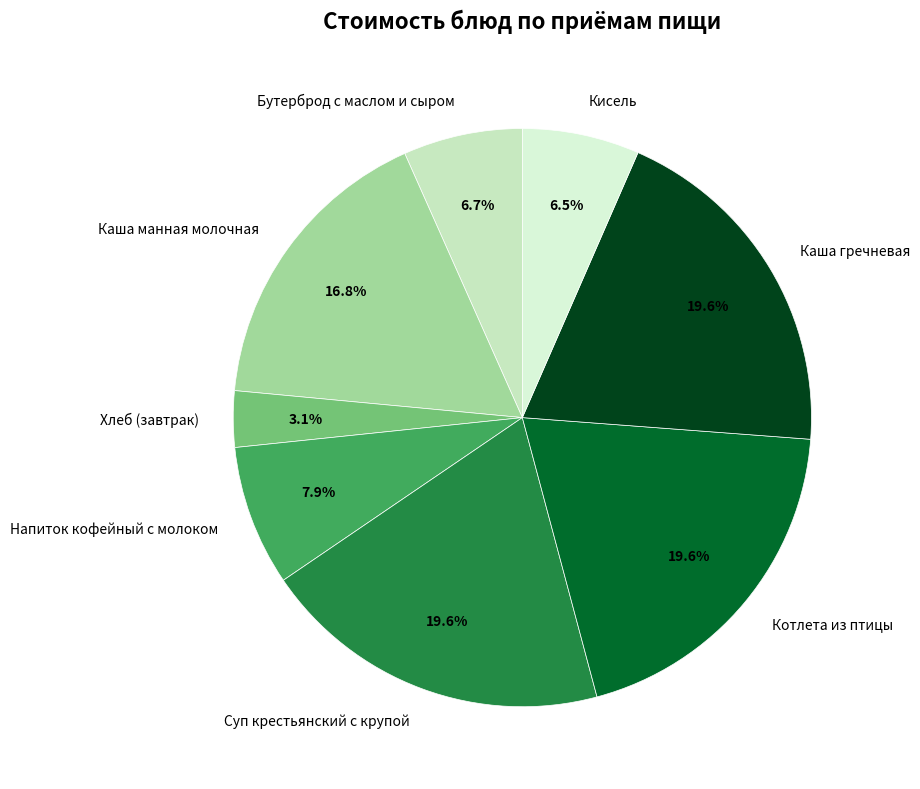

What percentage is the Каша гречневая slice, to the nearest percent?

20%